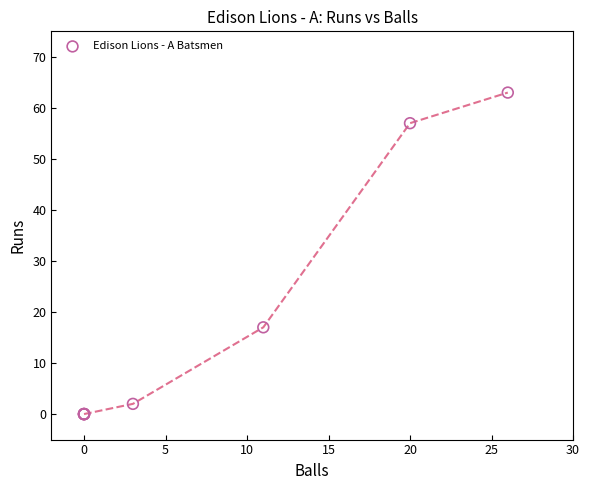

What Y value in the scatter plot is closest to 31?

17